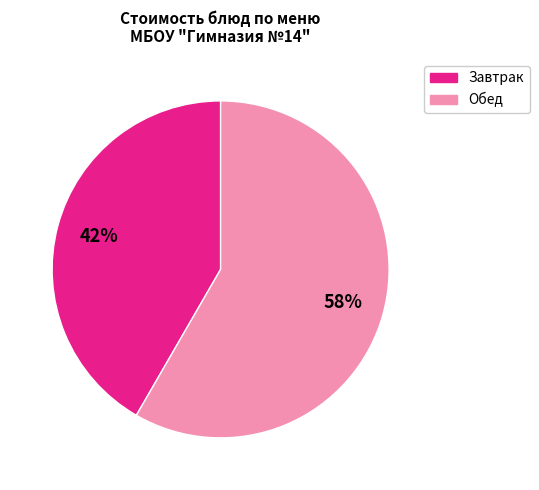

How many slices are in this pie chart?

2